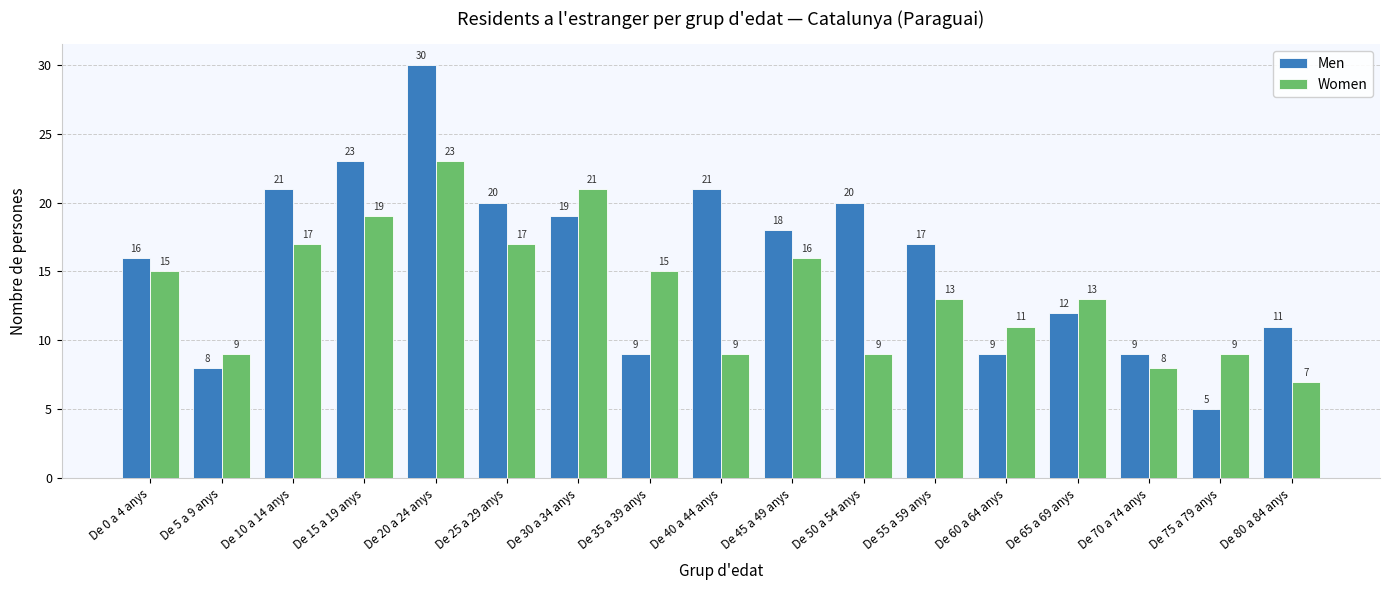

What is the difference between the Women values at De 10 a 14 anys and De 35 a 39 anys?

2